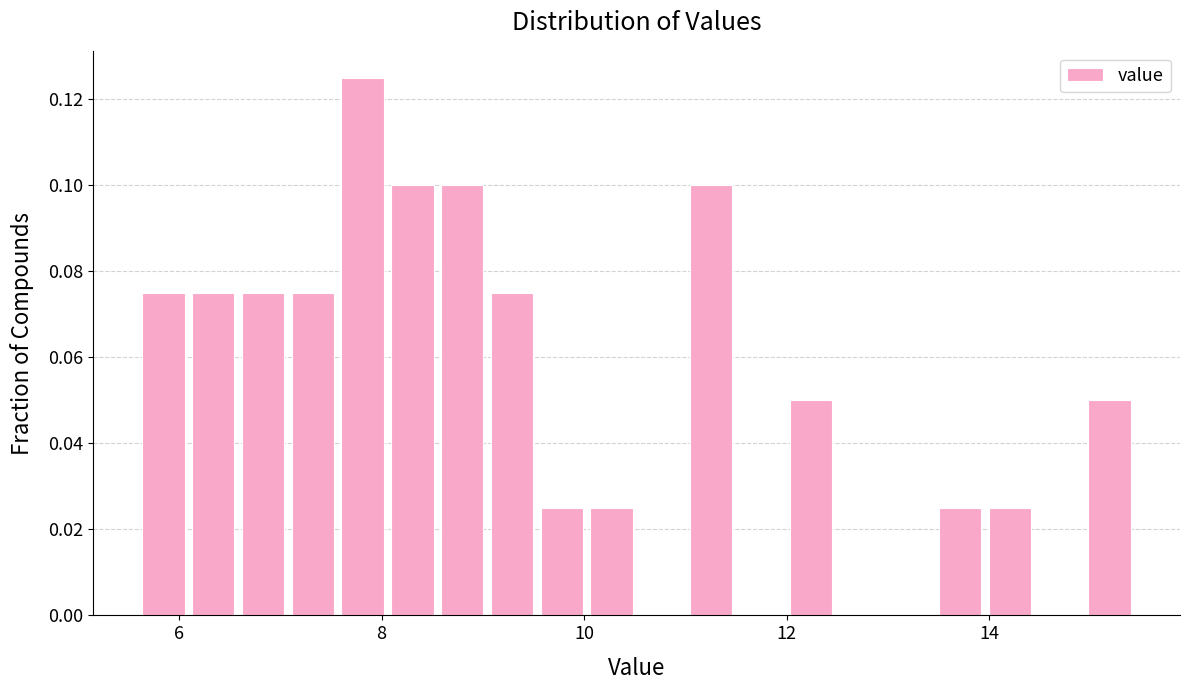

Read against the x-axis, roughly where is the centre of the tallest bar?

7.8